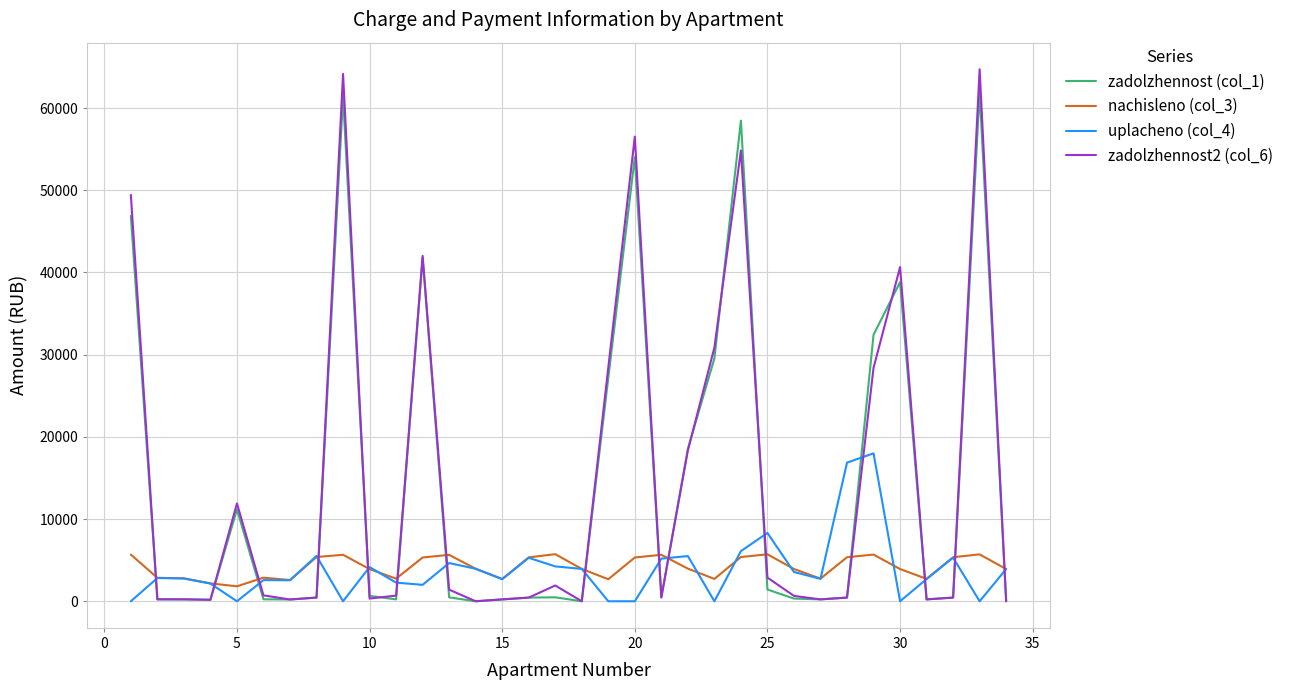

What are all the series names shown in the legend?

zadolzhennost (col_1), nachisleno (col_3), uplacheno (col_4), zadolzhennost2 (col_6)